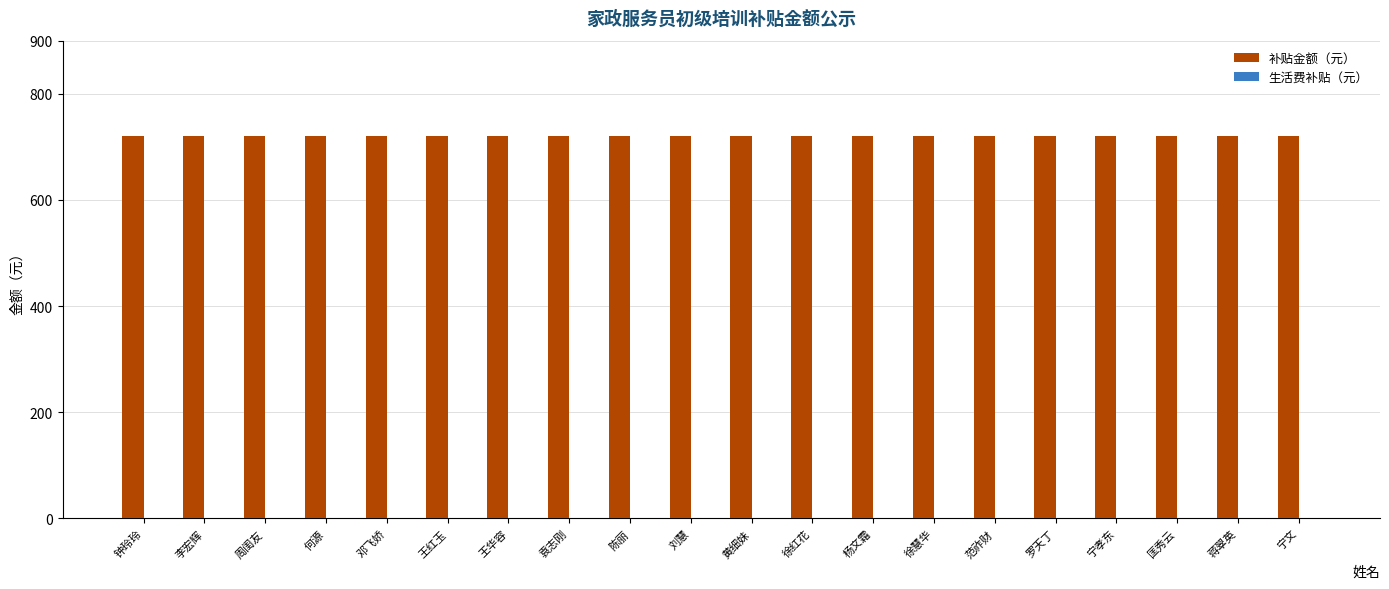

Where is 补贴金额（元） nearest to the value 720?

钟玲玲